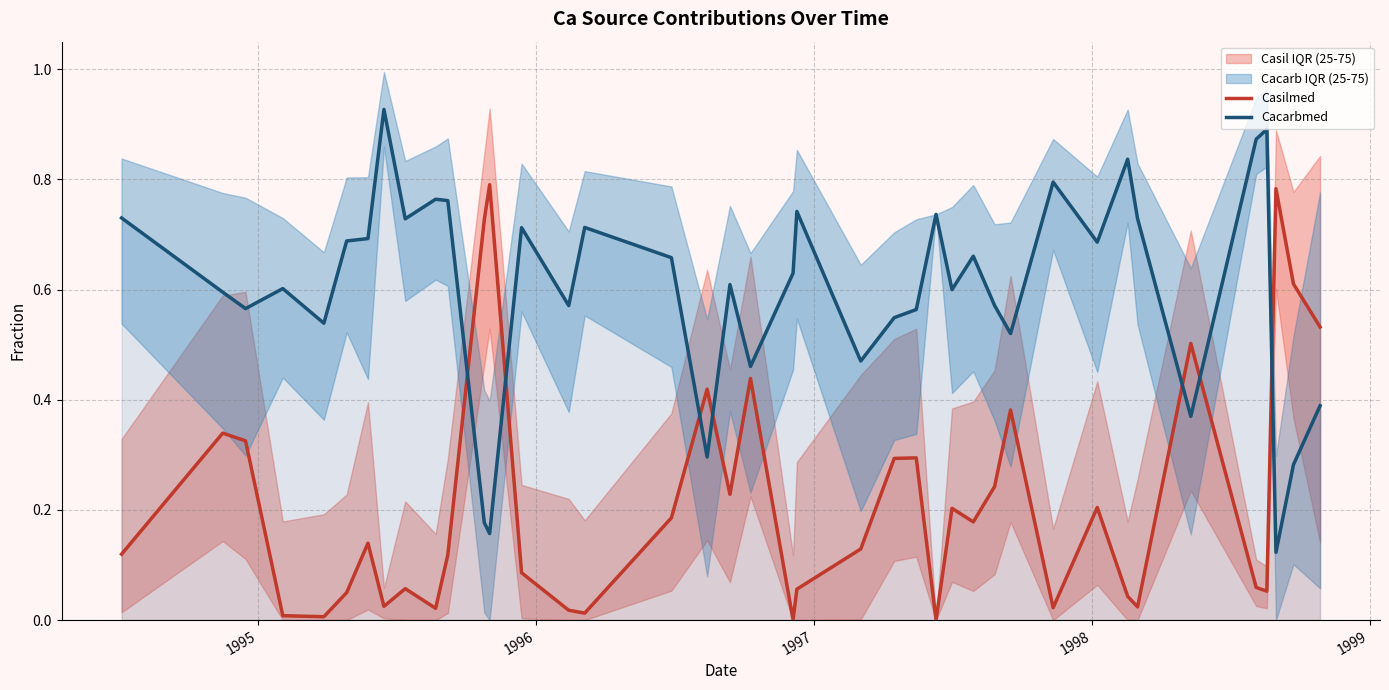

How many times do Cacarbmed and Casilmed cross each other?

7